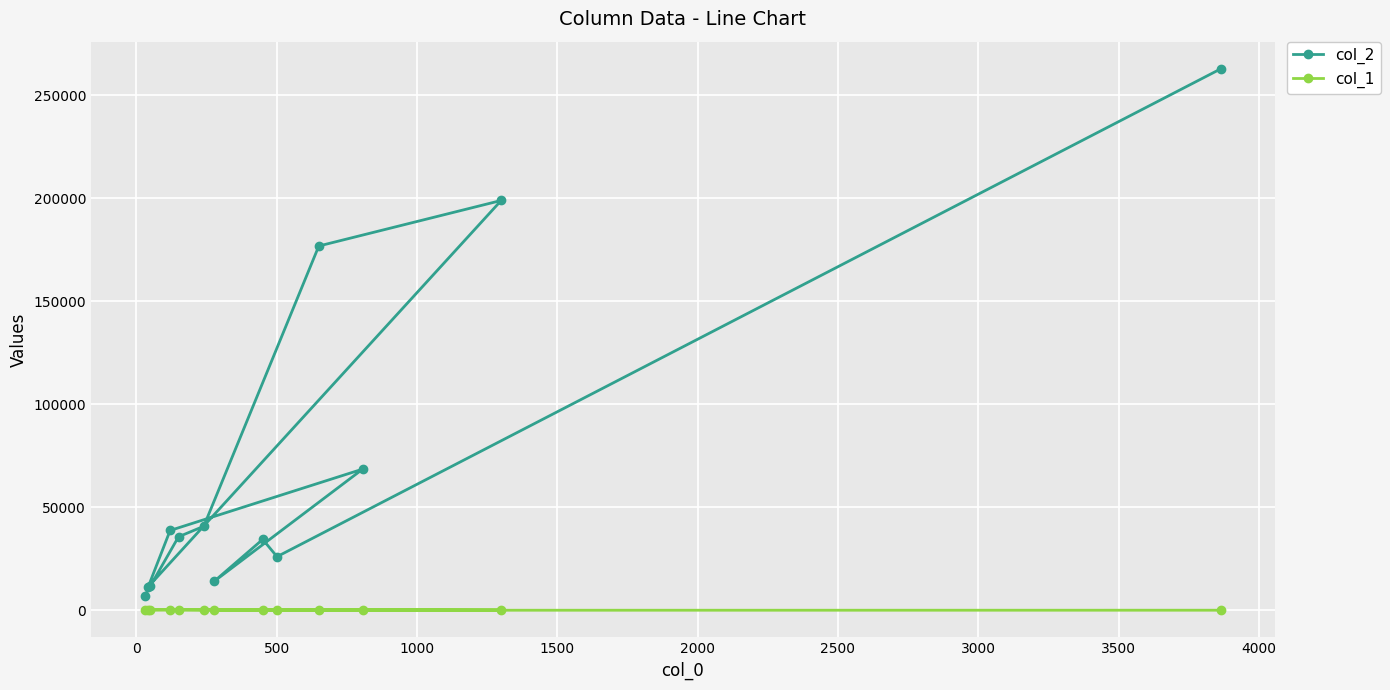

What are all the series names shown in the legend?

col_2, col_1